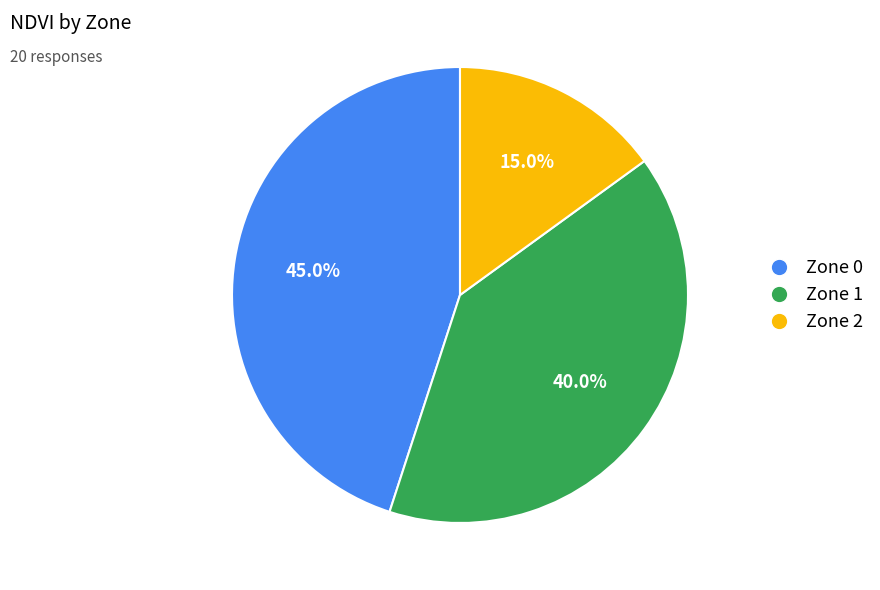

What portion of the pie excludes Zone 2?

85.0%